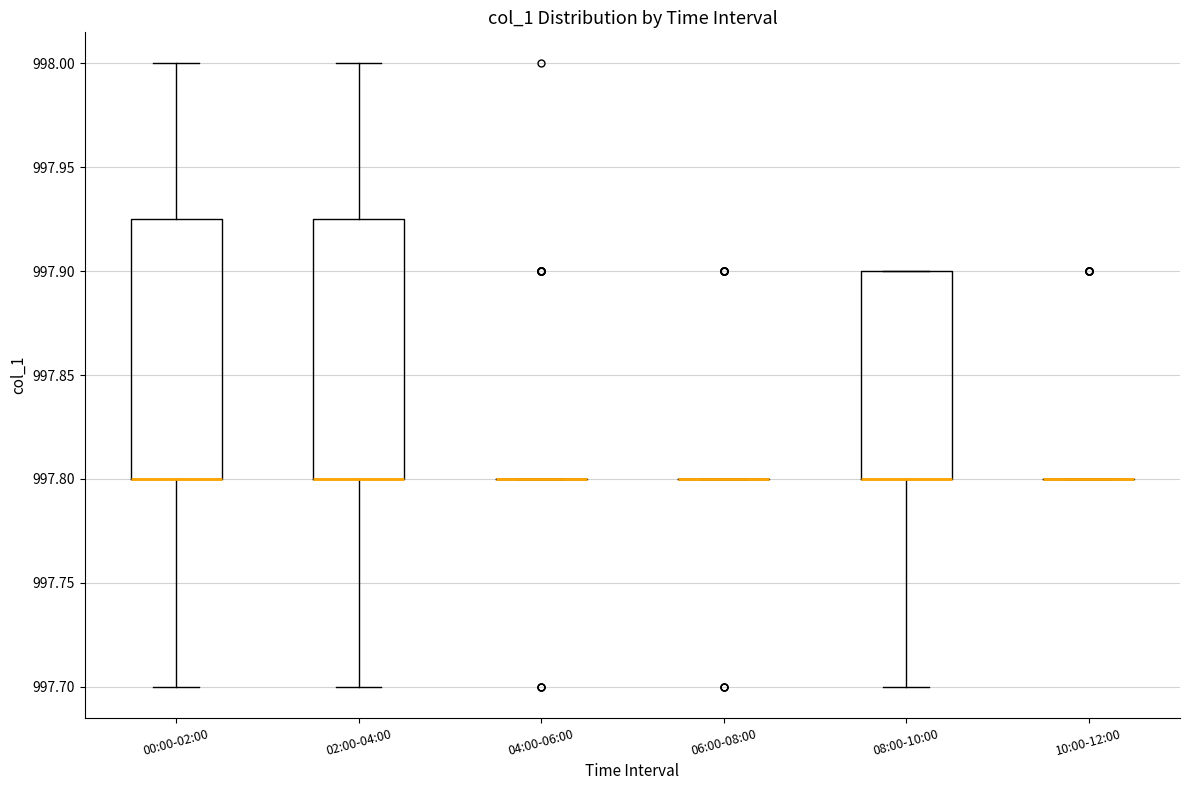

Reading left to right, transcribe this box plot: for each box, give where its median line is, the range the box spans, and where its two whiskers end, as read against the y-axis. The values are not printed on the chart, so give them approximately, as read against the axis.

00:00-02:00: median 997.800 (drawn on the box's lower edge), box 997.800 to 997.925, whiskers 997.700 to 998.000
02:00-04:00: median 997.800 (drawn on the box's lower edge), box 997.800 to 997.925, whiskers 997.700 to 998.000
04:00-06:00: box collapsed to a line at 997.800, whiskers 997.800 to 997.800
06:00-08:00: box collapsed to a line at 997.800, whiskers 997.800 to 997.800
08:00-10:00: median 997.800 (drawn on the box's lower edge), box 997.800 to 997.900, whiskers 997.700 to 997.900
10:00-12:00: box collapsed to a line at 997.800, whiskers 997.800 to 997.800